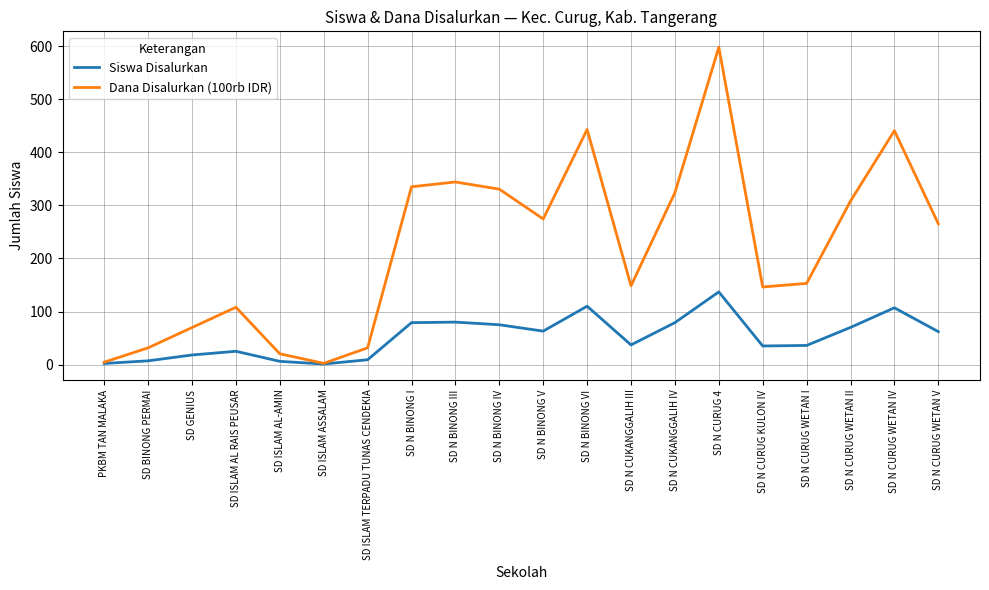

Is it true that Siswa Disalurkan equals 107.0 at SD N CURUG WETAN IV?

True